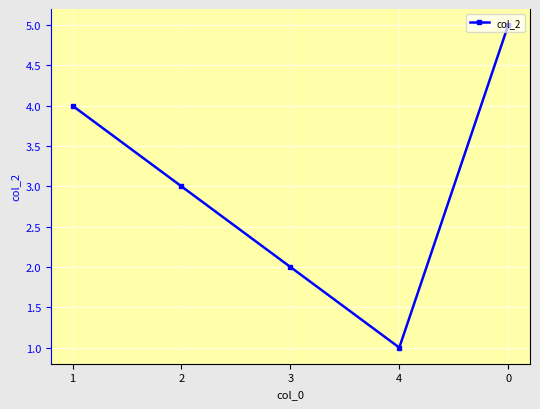

Read the value at 4.

1